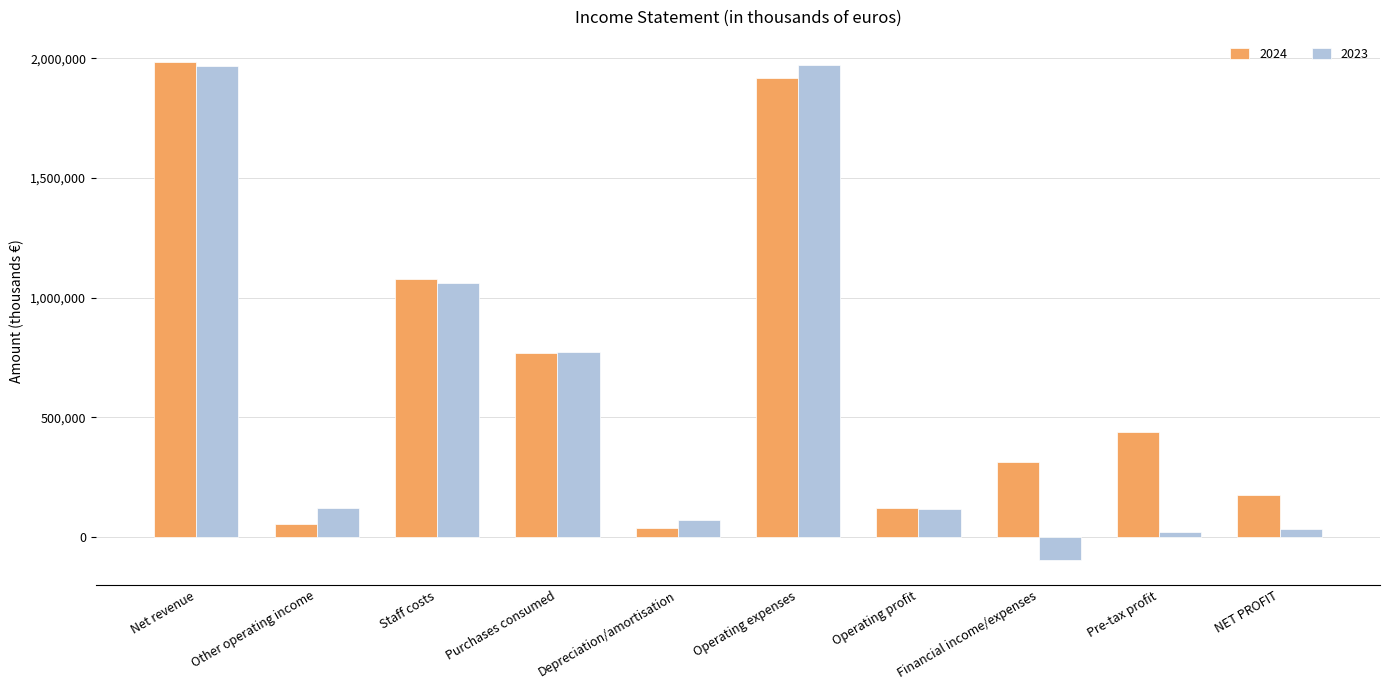

What is the average value of the 2023 series?

604100